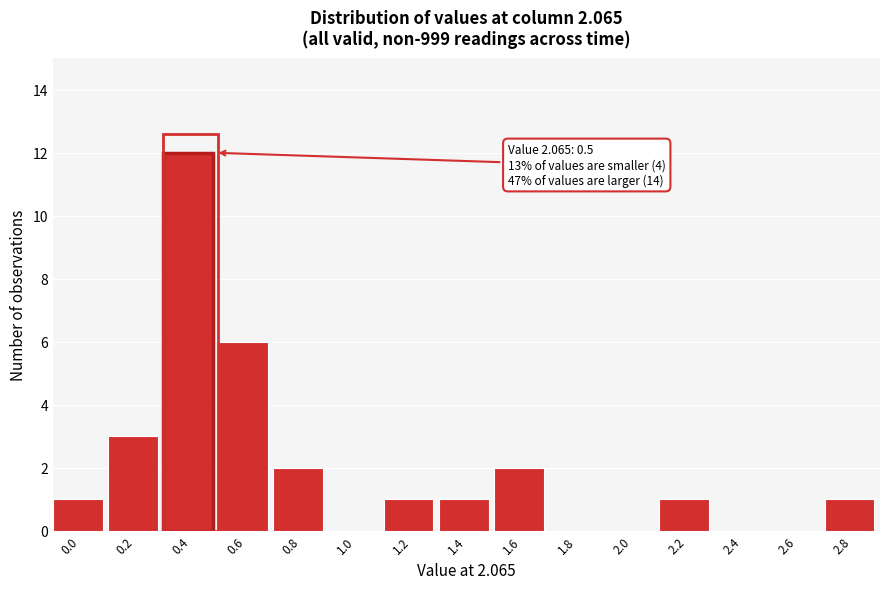

Reading left to right, transcribe all the data shown in this chart.

0.0=1	0.2=3	0.4=12	0.6=6	0.8=2	1.0=0	1.2=1	1.4=1	1.6=2	1.8=0	2.0=0	2.2=1	2.4=0	2.6=0	2.8=1